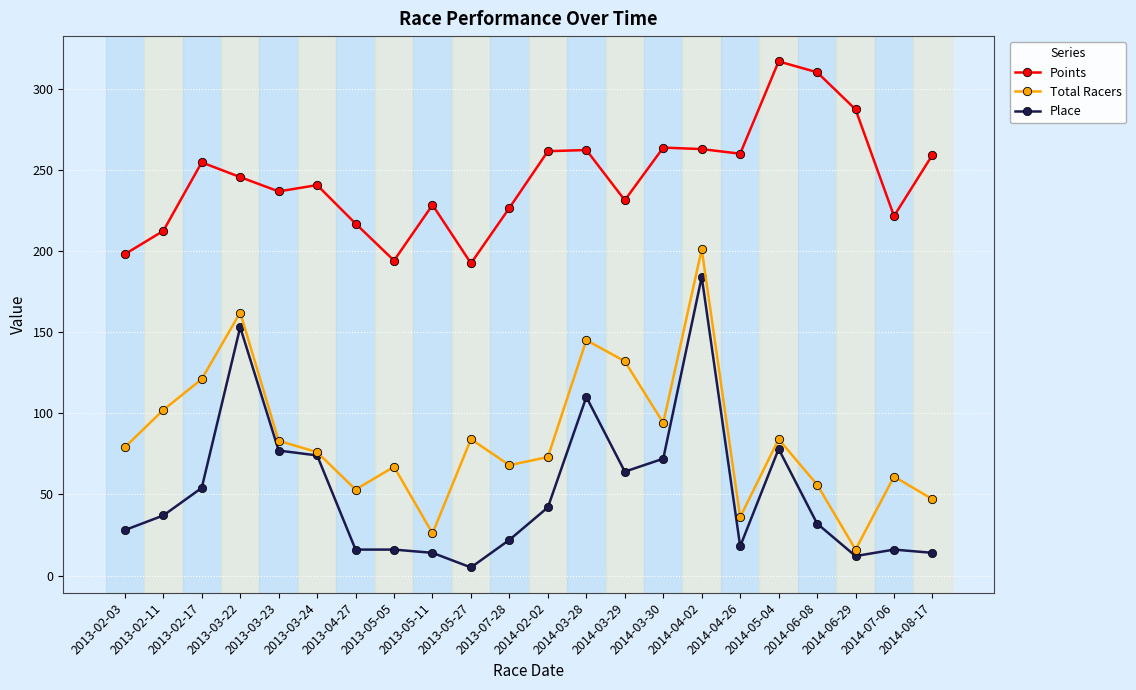

Which series has the largest range (max minus min)?

Total Racers